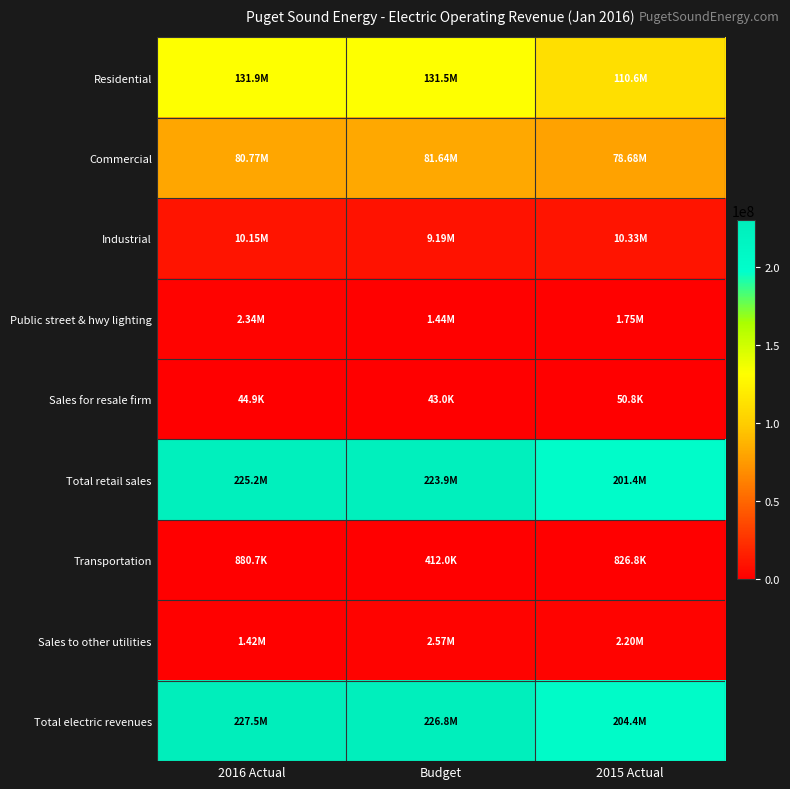

What is the difference between the highest and lowest values at 2016 Actual?

227438901.8